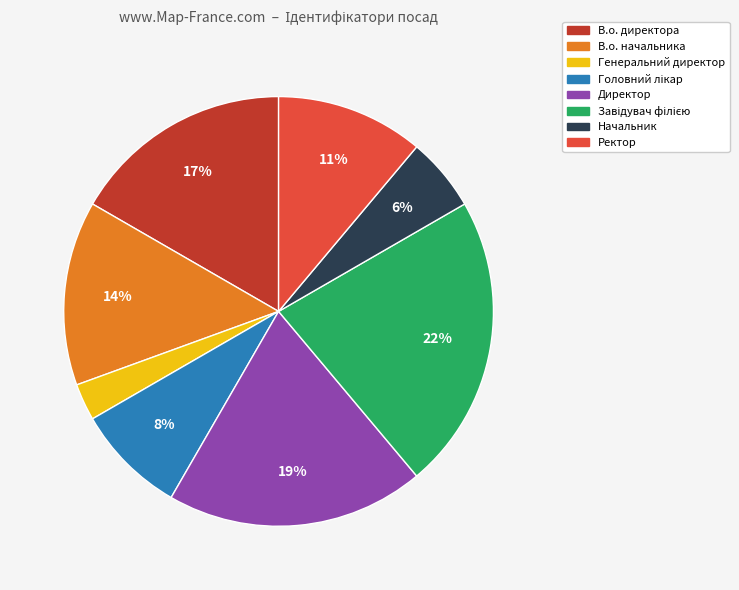

To the nearest percent, what is the average slice percentage?

12%